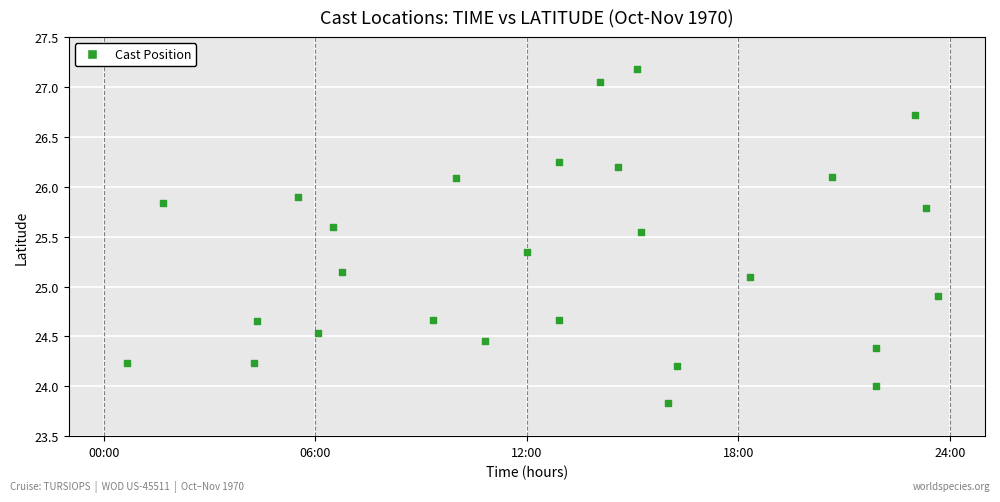

Count the number of points in this scatter plot.

27